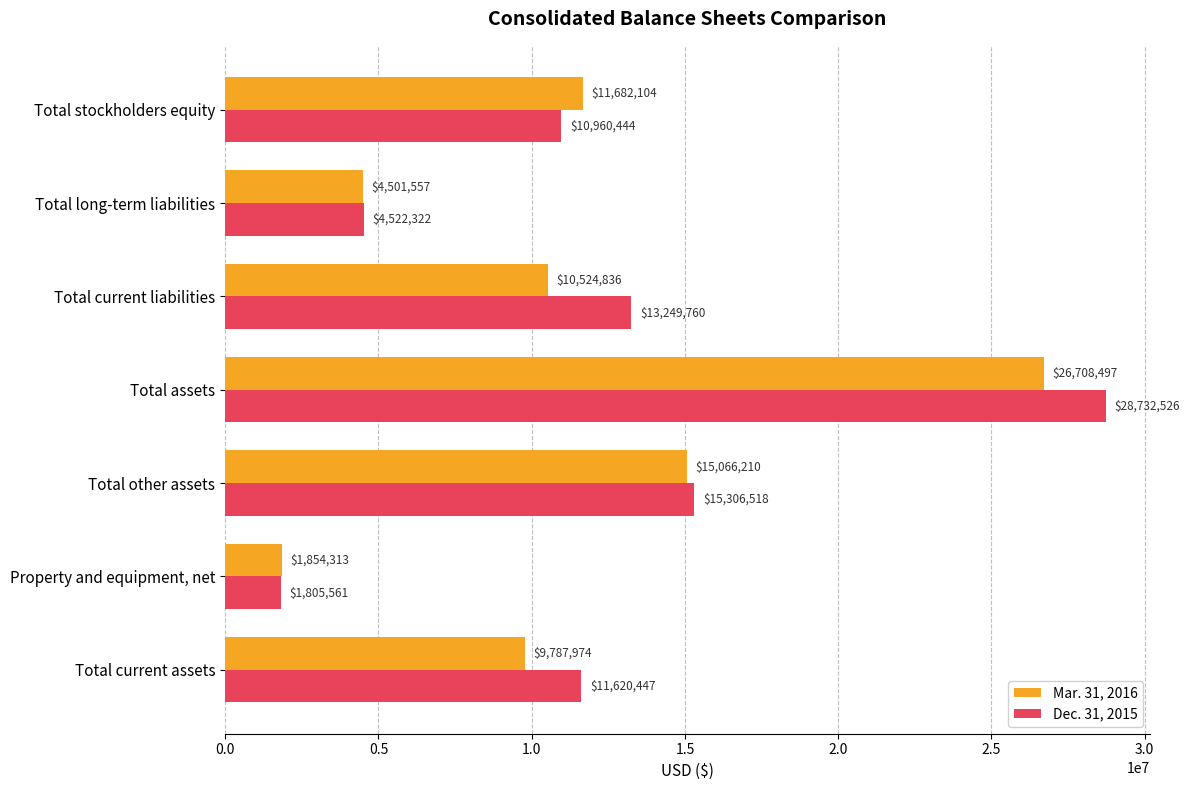

The value of Dec. 31, 2015 at Total other assets is 15306518. True or false?

True